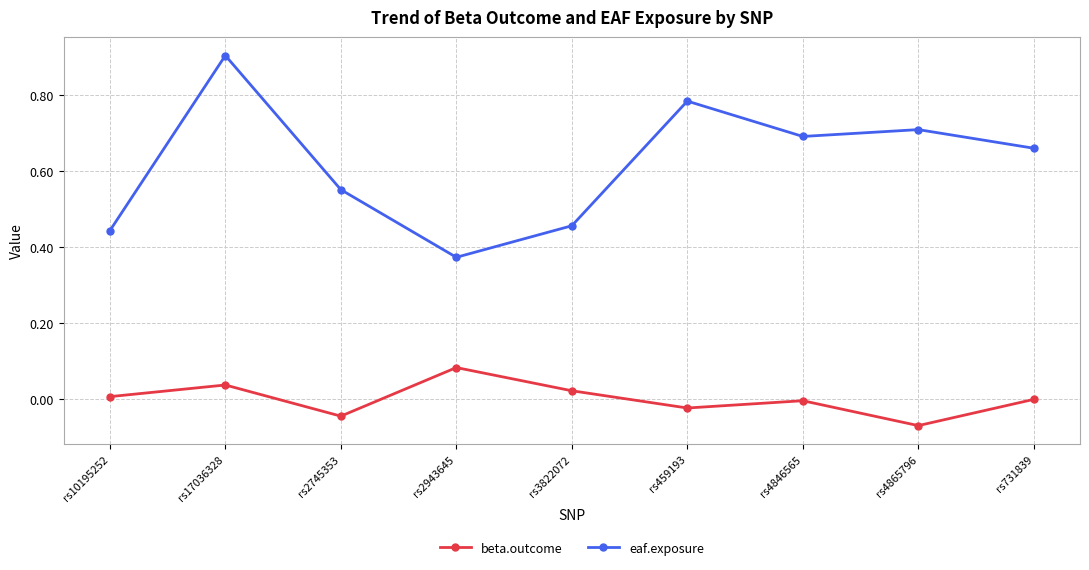

True or false: eaf.exposure and beta.outcome intersect in this chart.

False